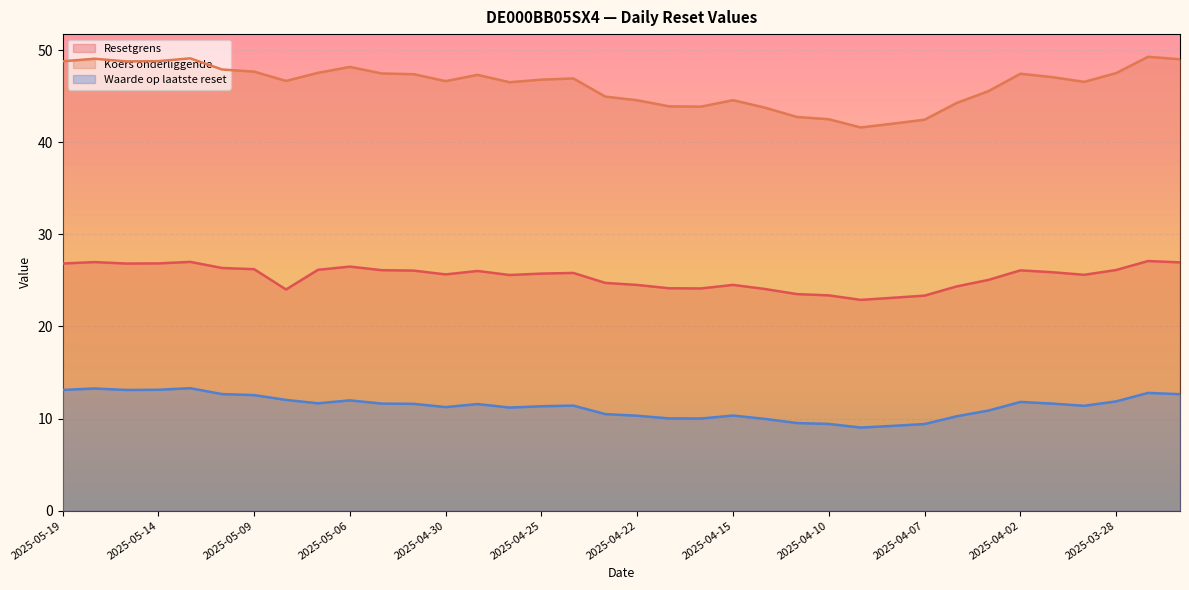

True or false: Waarde op laatste reset and Resetgrens intersect in this chart.

False